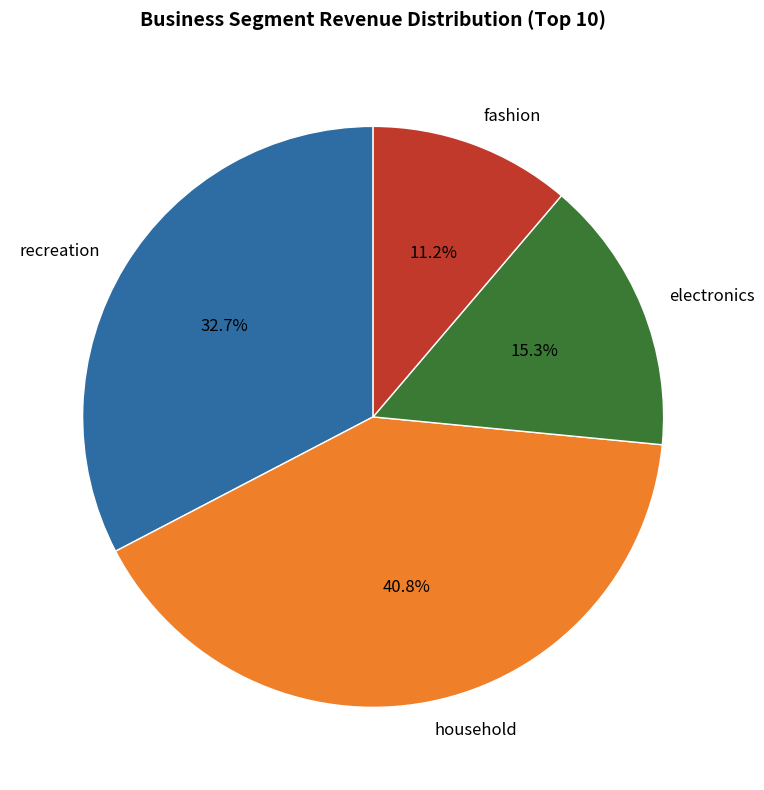

What is the smallest slice in the pie chart?

fashion